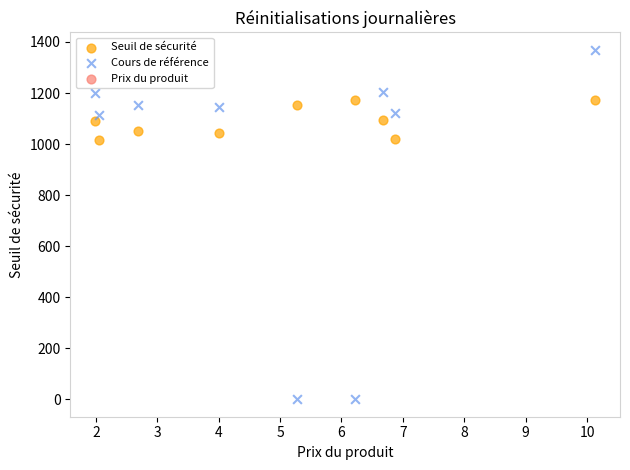

Which series has the largest Y range (max minus min)?

Cours de référence